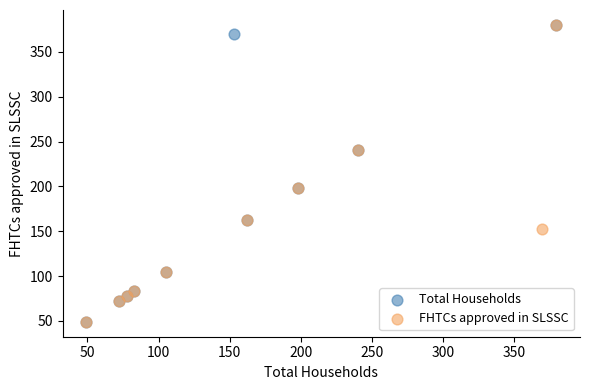

What are all the series names shown in the legend?

Total Households, FHTCs approved in SLSSC